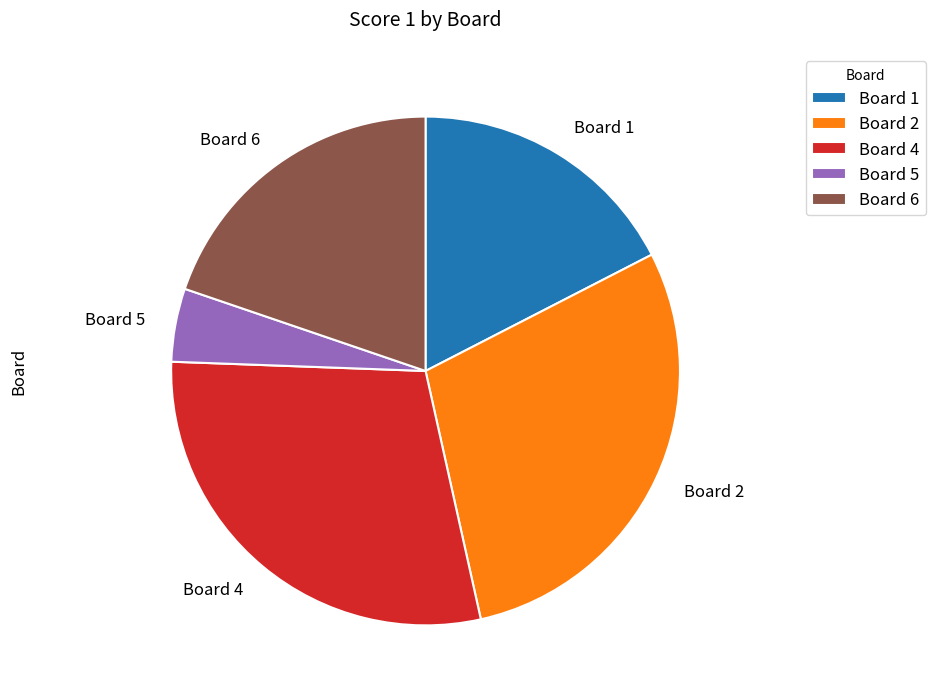

What is the ratio of the value at Board 4 to the value at Board 1?

1.7